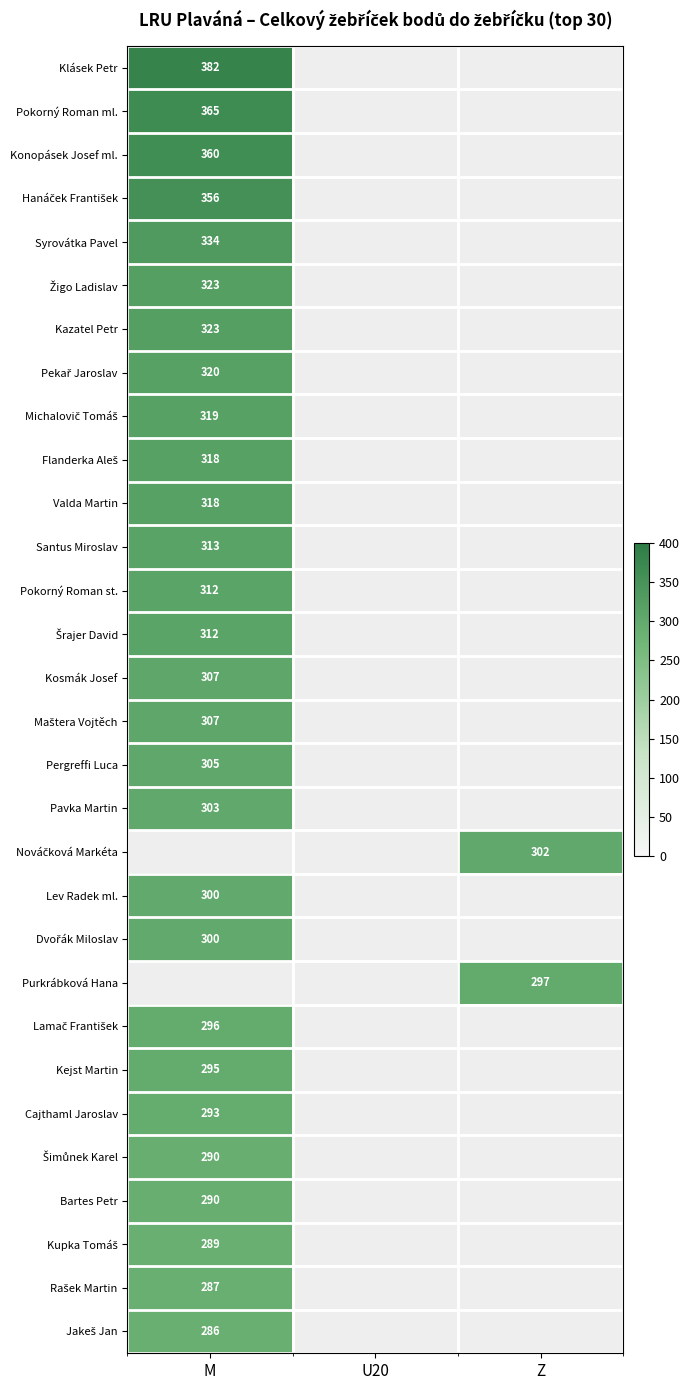

At which label is Pergreffi Luca closest to 305?

M